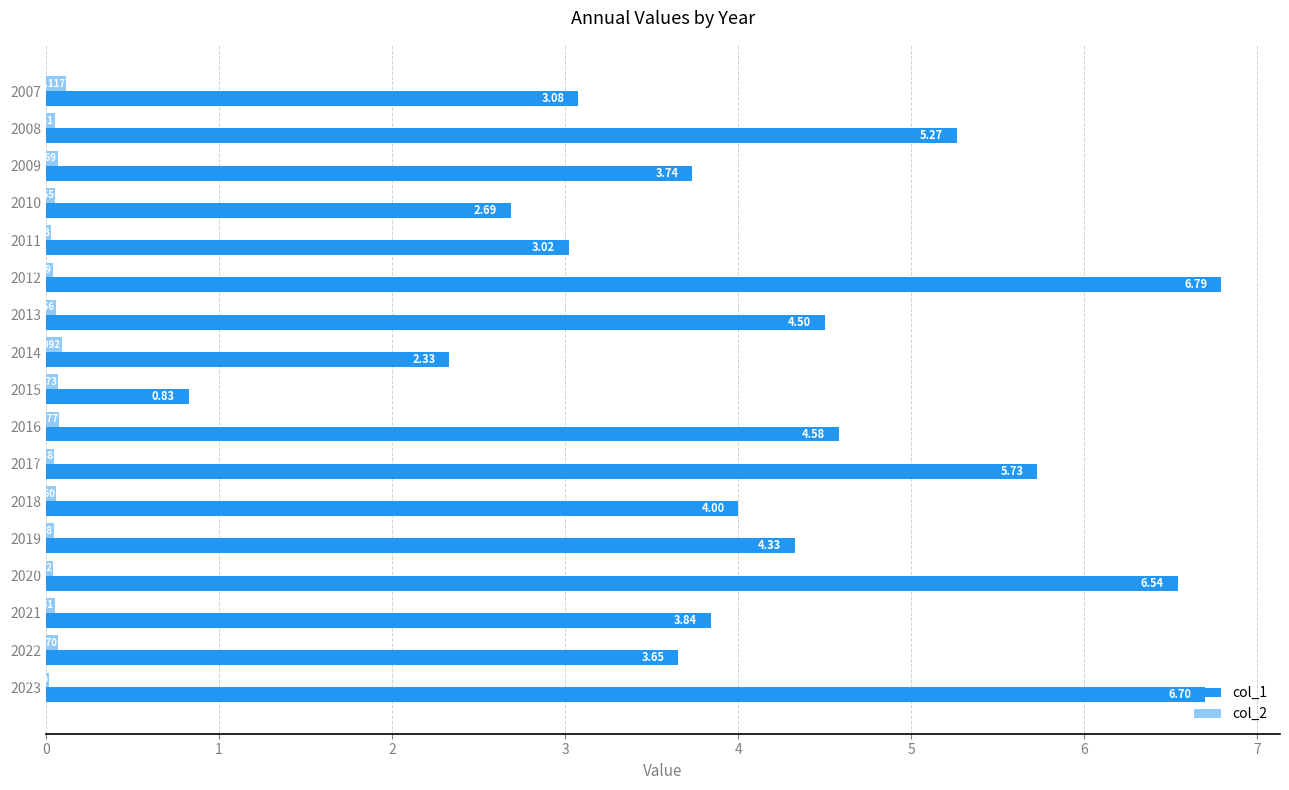

Count the number of data series in this chart.

2